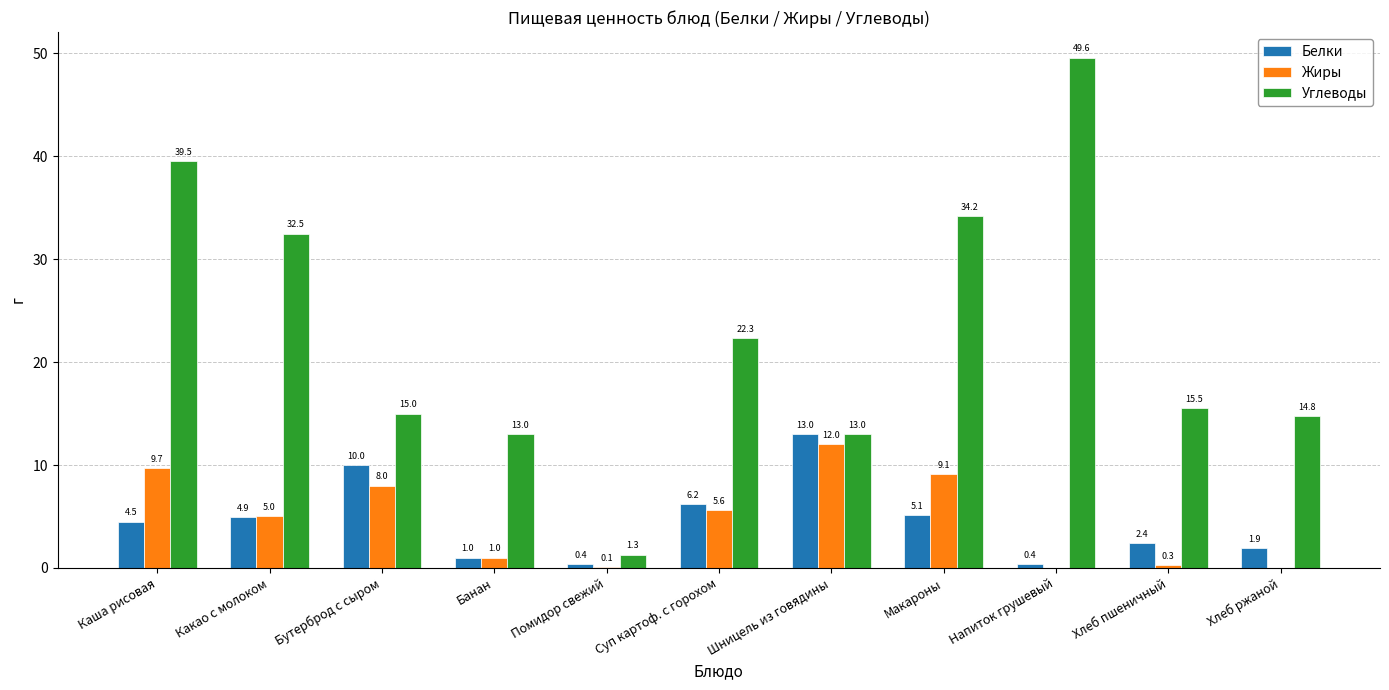

What is the maximum value for Белки?

13.0